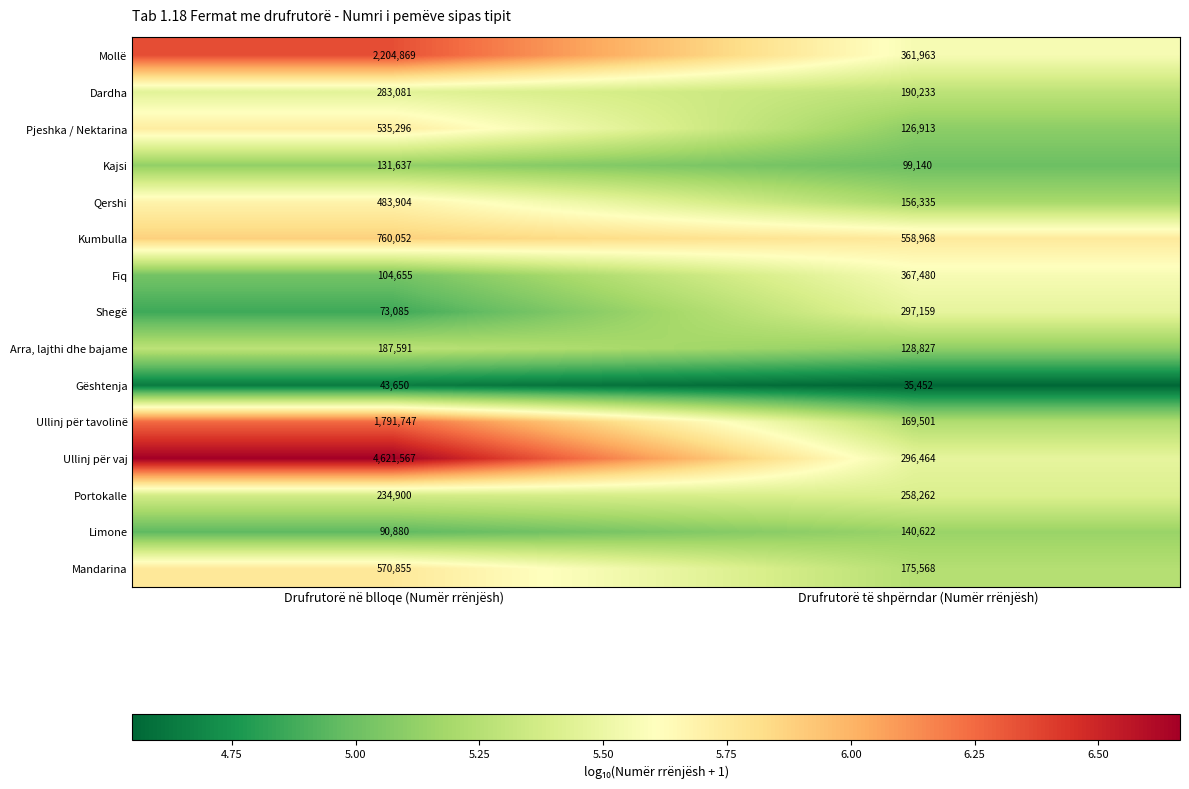

The value of Portokalle at Drufrutorë të shpërndar (Numër rrënjësh) is 366778. True or false?

False